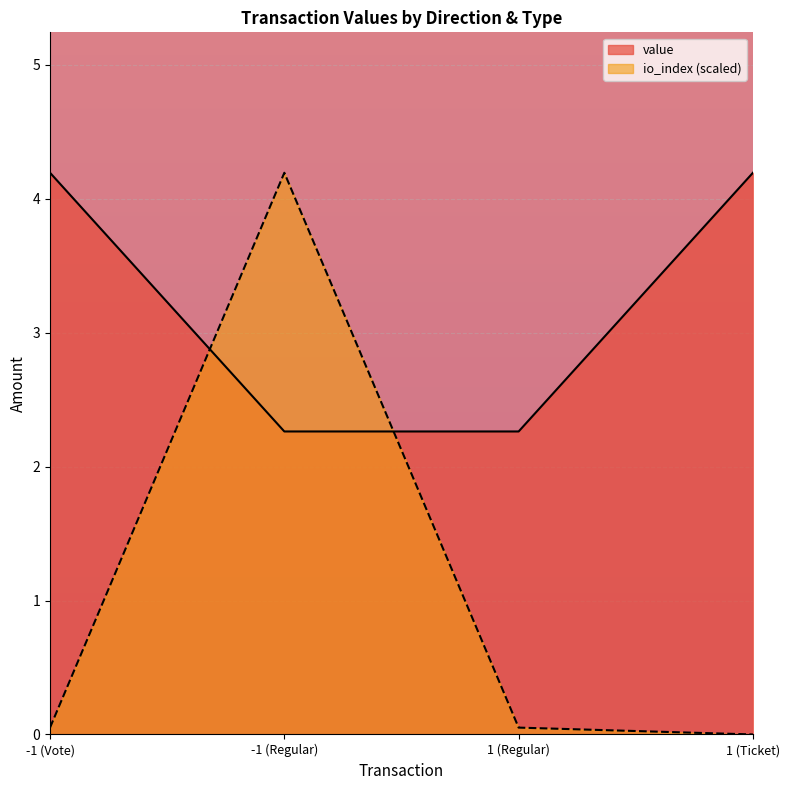

What is the sum of the io_index values at 1 (Ticket) and -1 (Vote)?

0.1